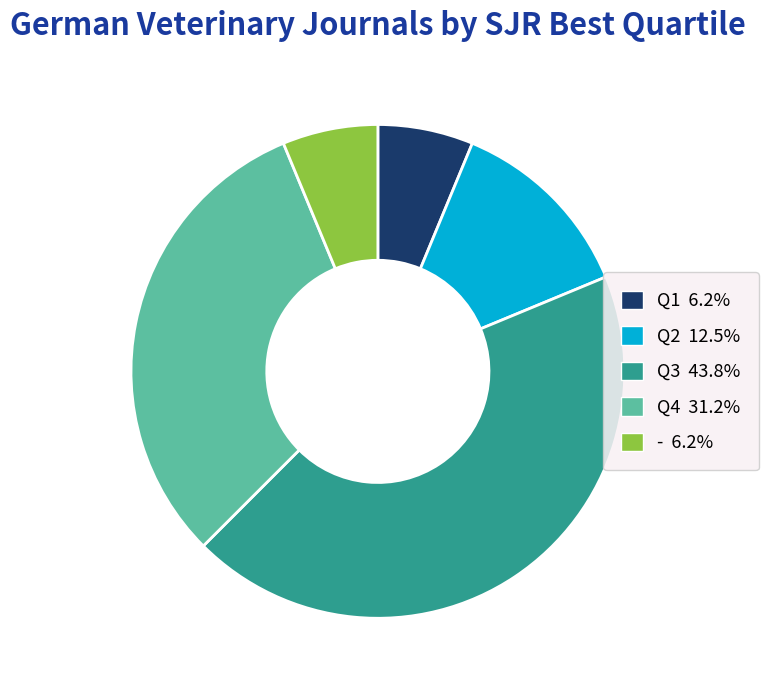

Which slice is the largest?

Q3